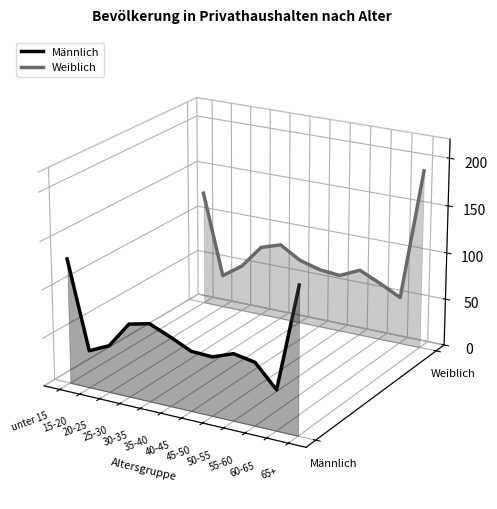

How many lines are shown in the chart?

2